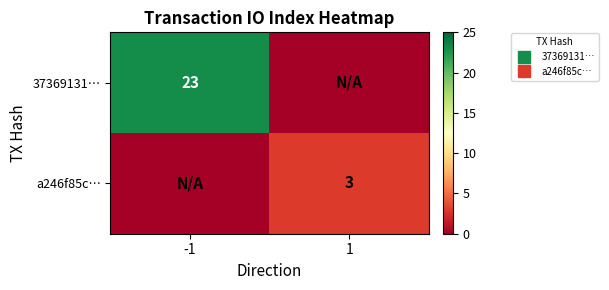

What is the sum of the a246f85c… values at -1 and 1?

3